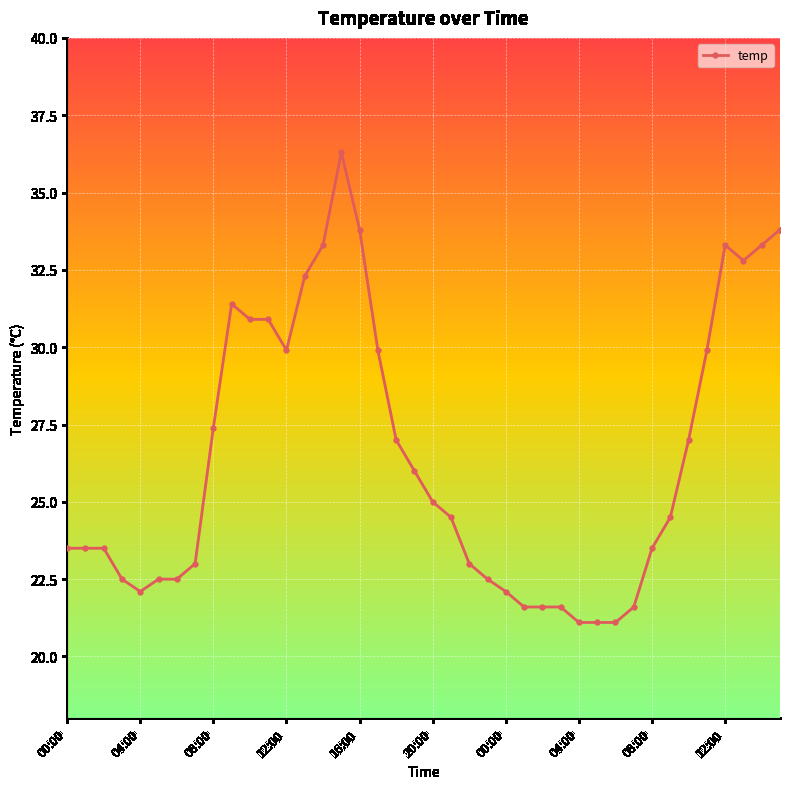

True or false: the data has more than 1 interior local peaks.

True